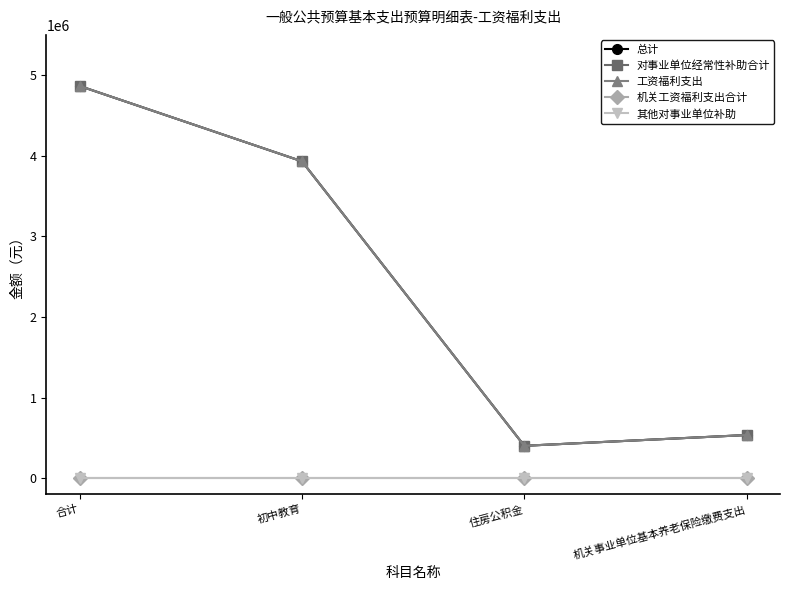

Reading left to right, list all the values displayed in this chart.

总计: 4866029.5	3931008.7	400723.2	534297.6
对事业单位经常性补助合计: 4866029.5	3931008.7	400723.2	534297.6
工资福利支出: 4866029.5	3931008.7	400723.2	534297.6
机关工资福利支出合计: 0.0	0.0	0.0	0.0
其他对事业单位补助: 0.0	0.0	0.0	0.0